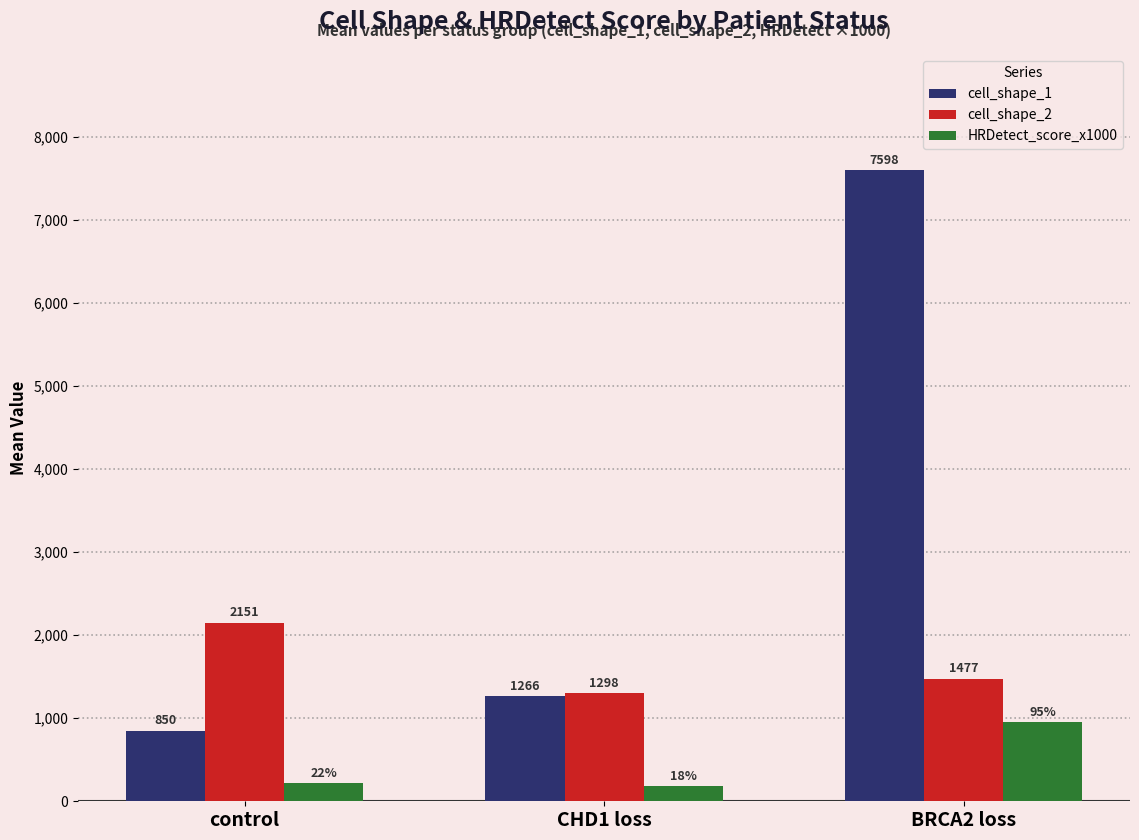

Rank the series at CHD1 loss from lowest to highest value.

HRDetect_score_x1000, cell_shape_1, cell_shape_2